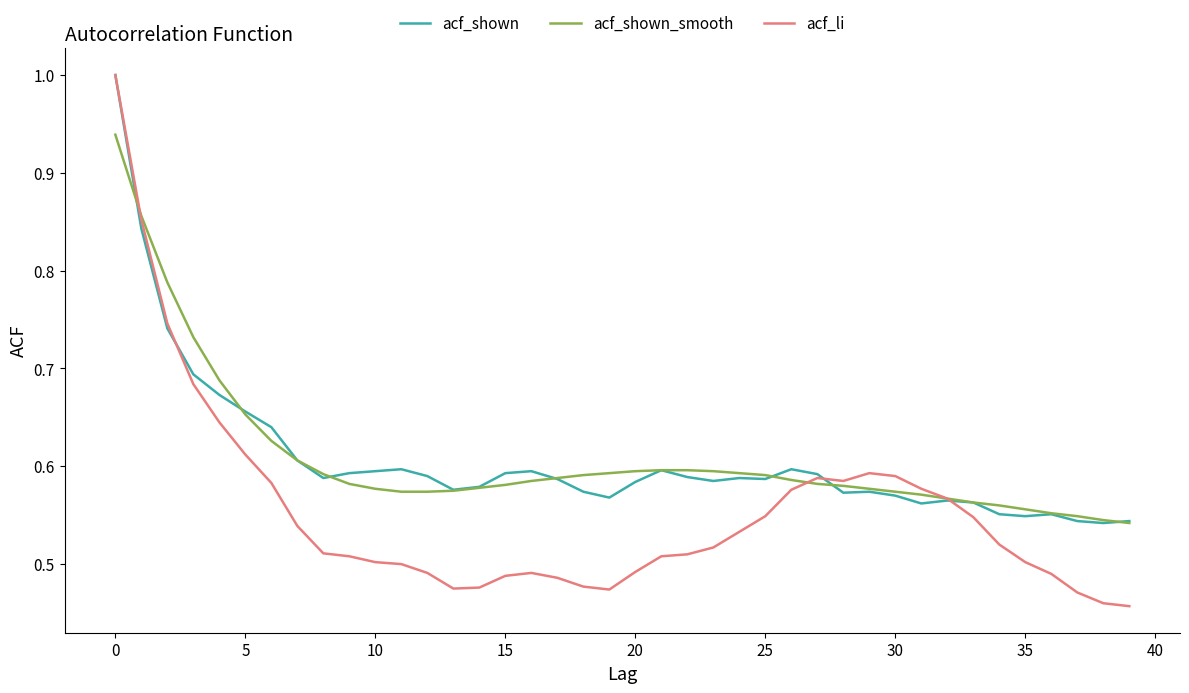

Which series has the widest spread of values?

acf_li